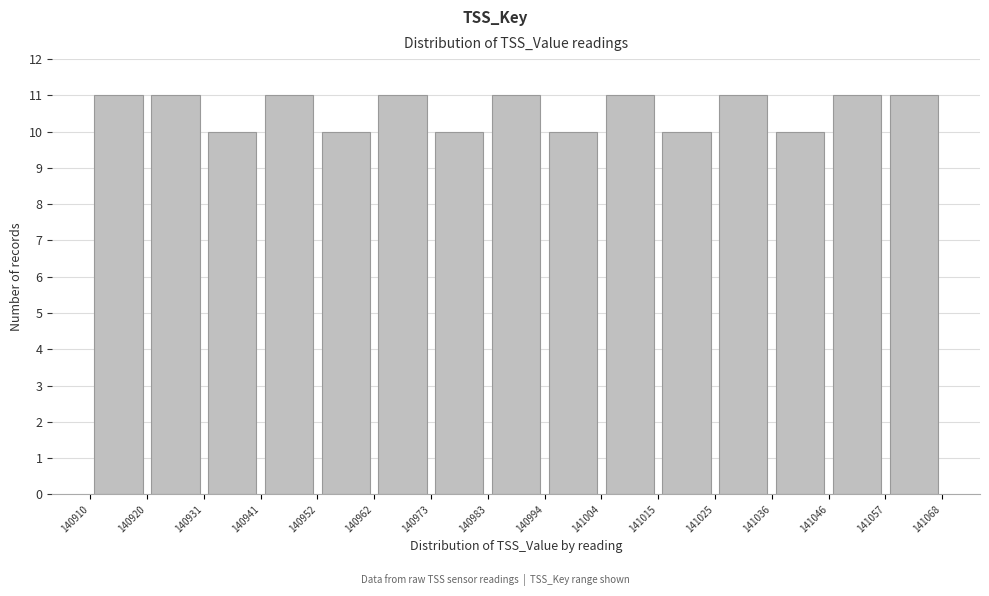

Reading left to right, list every bar in this chart as the range it spans on the x-axis followed by its height. The values are not printed on the chart, so give them approximately, as read against the axis.

140910 to 140920: 11
140920 to 140931: 11
140931 to 140941: 10
140941 to 140952: 11
140952 to 140962: 10
140962 to 140973: 11
140973 to 140983: 10
140983 to 140994: 11
140994 to 141004: 10
141004 to 141015: 11
141015 to 141025: 10
141025 to 141036: 11
141036 to 141046: 10
141046 to 141057: 11
141057 to 141068: 11